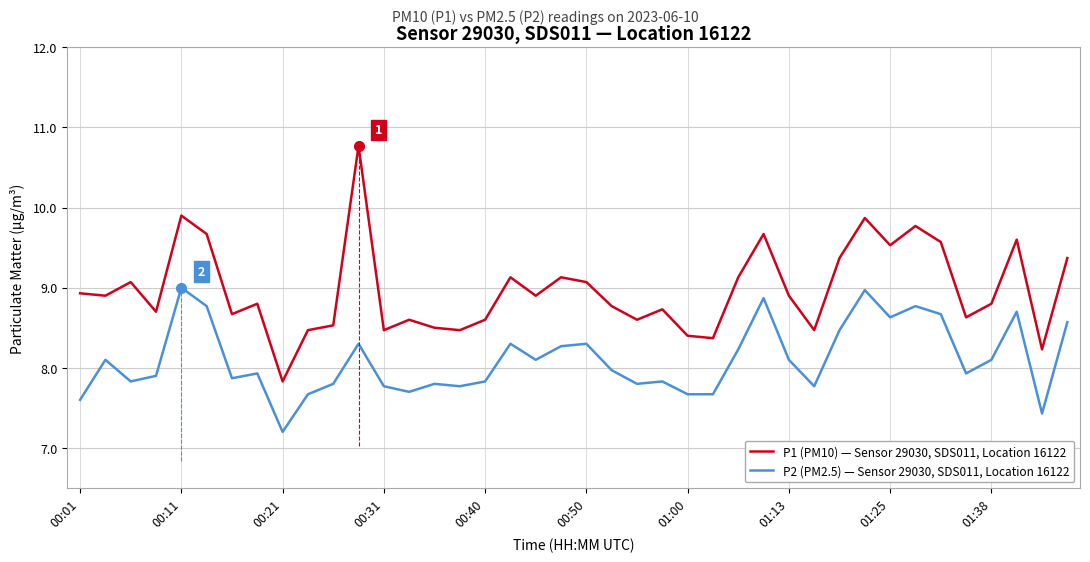

Which series has the largest range (max minus min)?

P1 (PM10) — Sensor 29030, SDS011, Location 16122